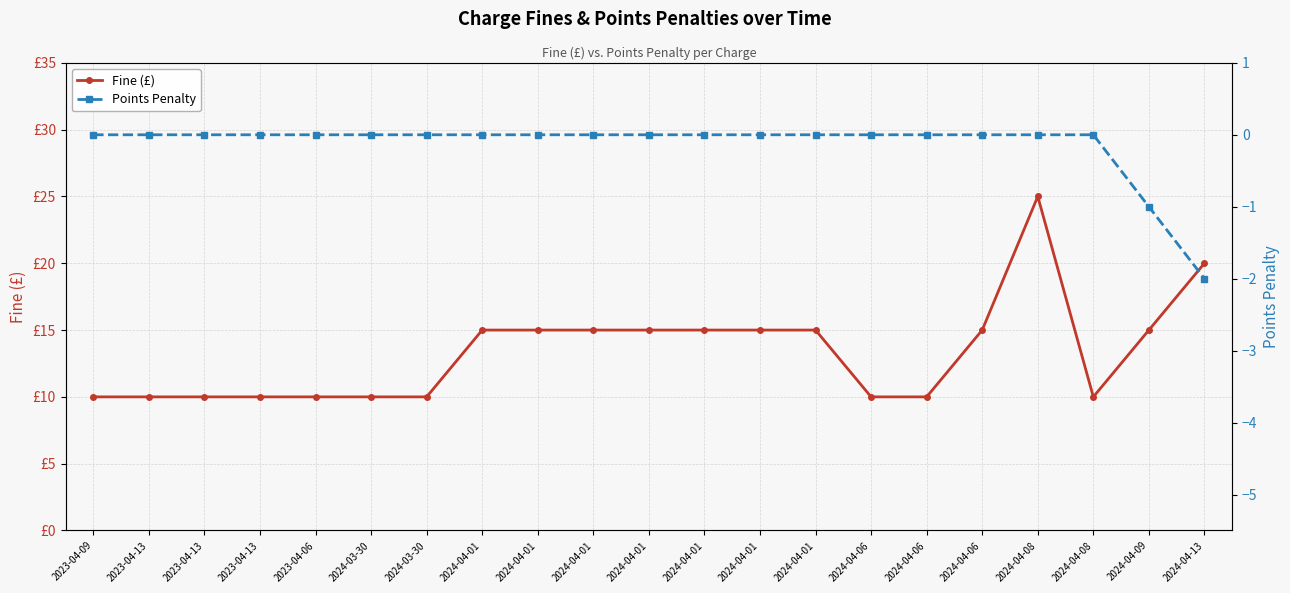

What is the total value across all series at 2024-04-08?

25